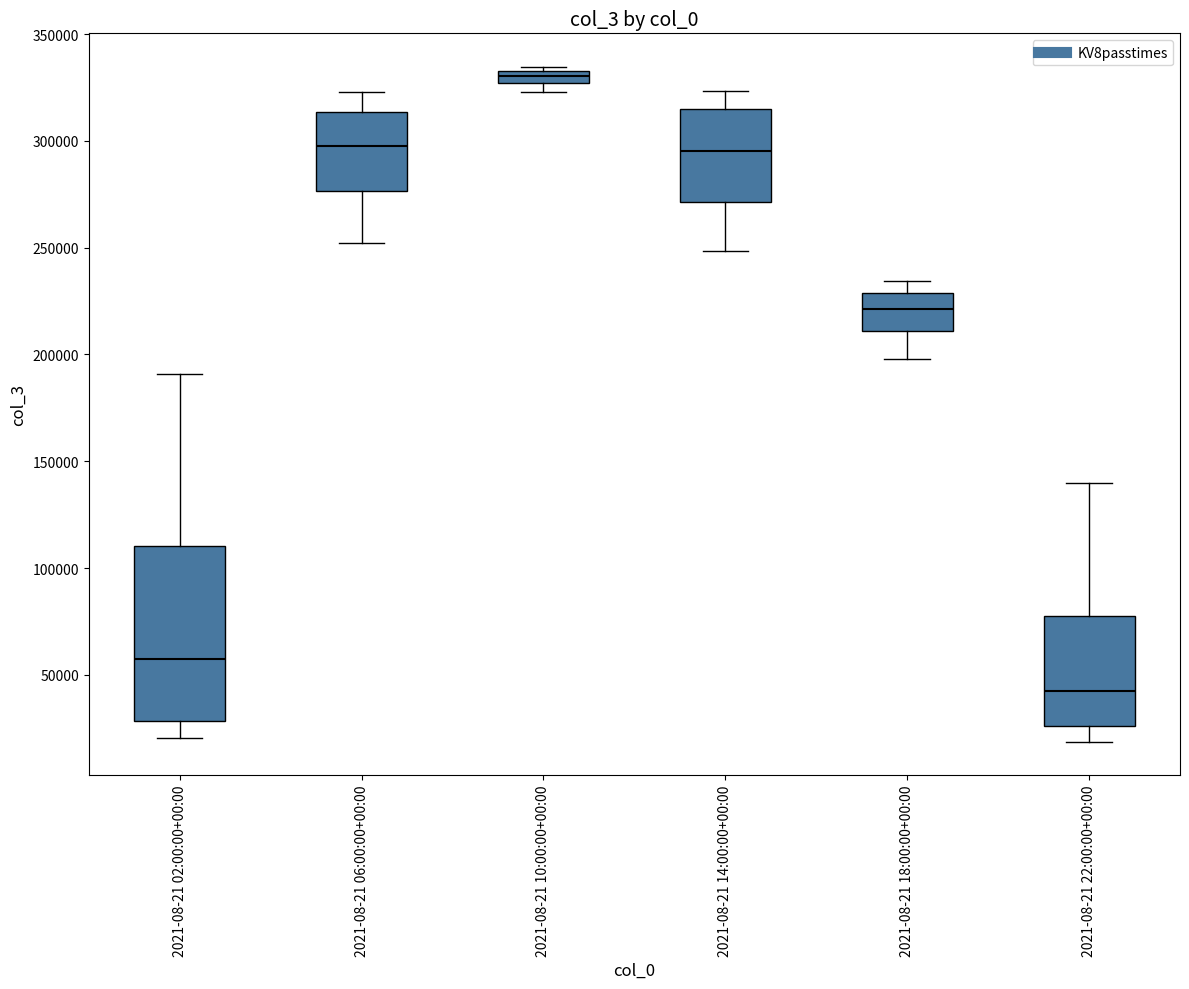

Which box's median line is the highest?

2021-08-21 10:00:00+00:00